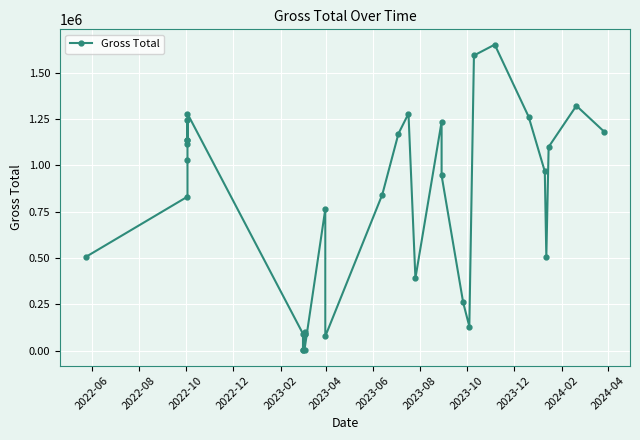

The chart shows a value of 486053.3 at 2022-08. True or false?

False